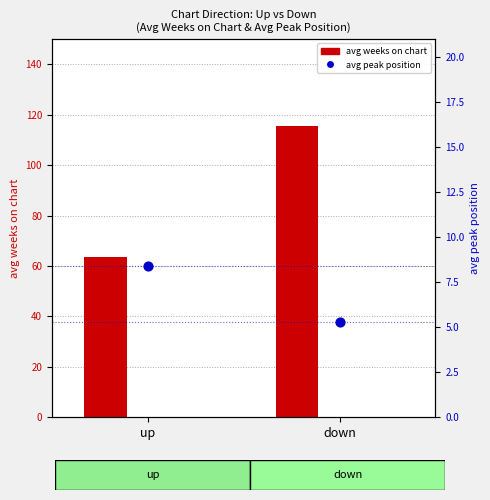

What are all the series names shown in the legend?

avg weeks on chart, avg peak position